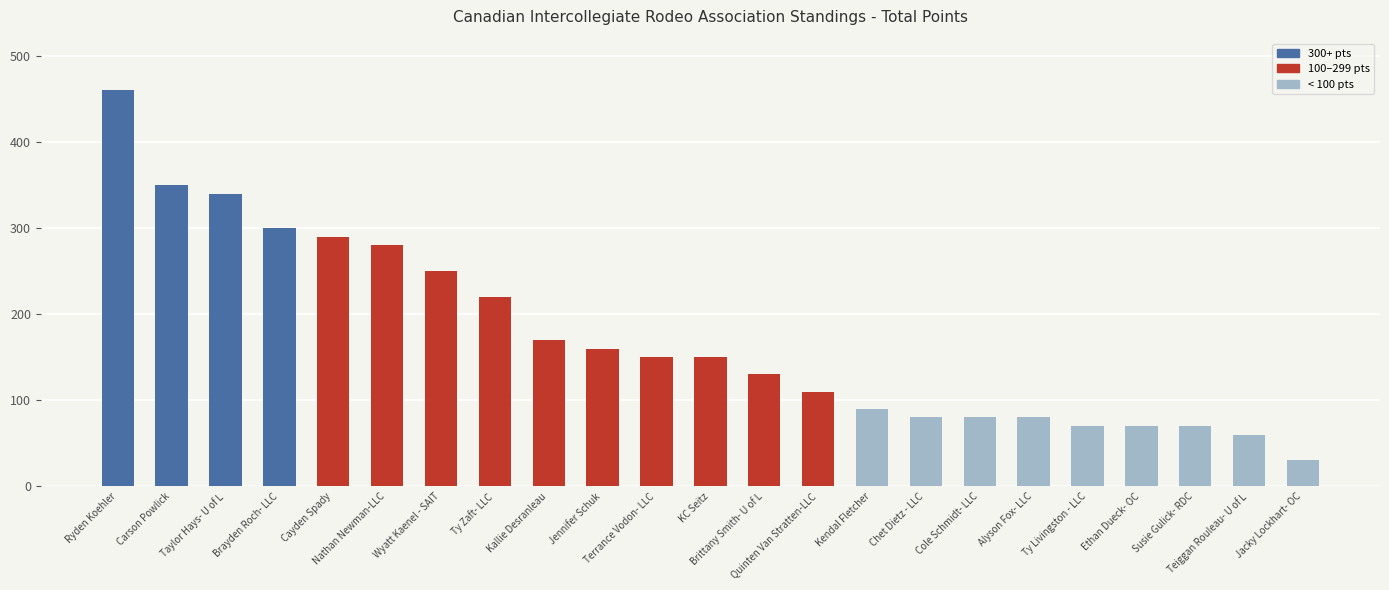

Is it true that the value at Terrance Vodon- LLC is 150?

True